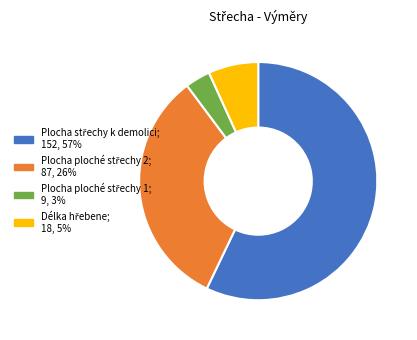

Does any single category account for the majority?

Yes